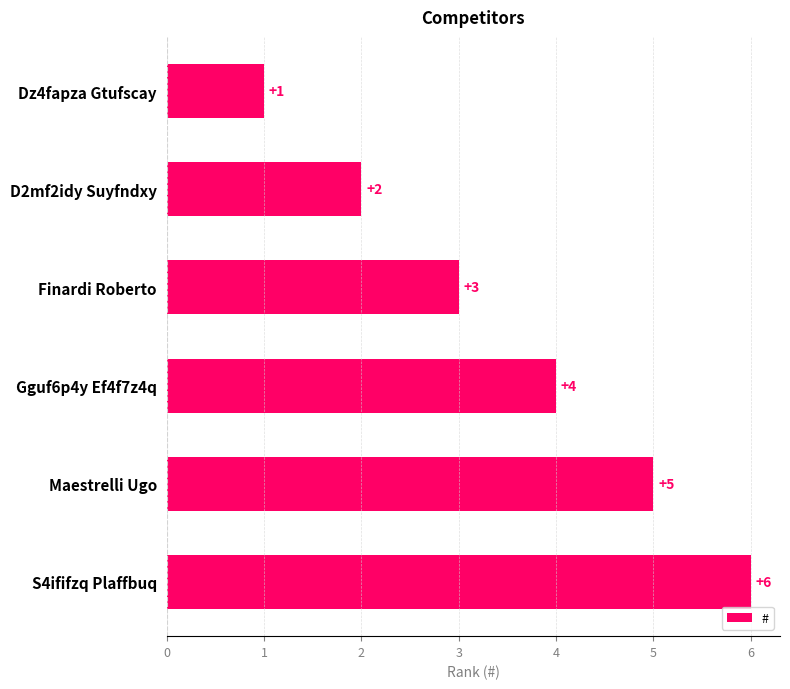

Where is the data nearest to the value 3?

Finardi Roberto